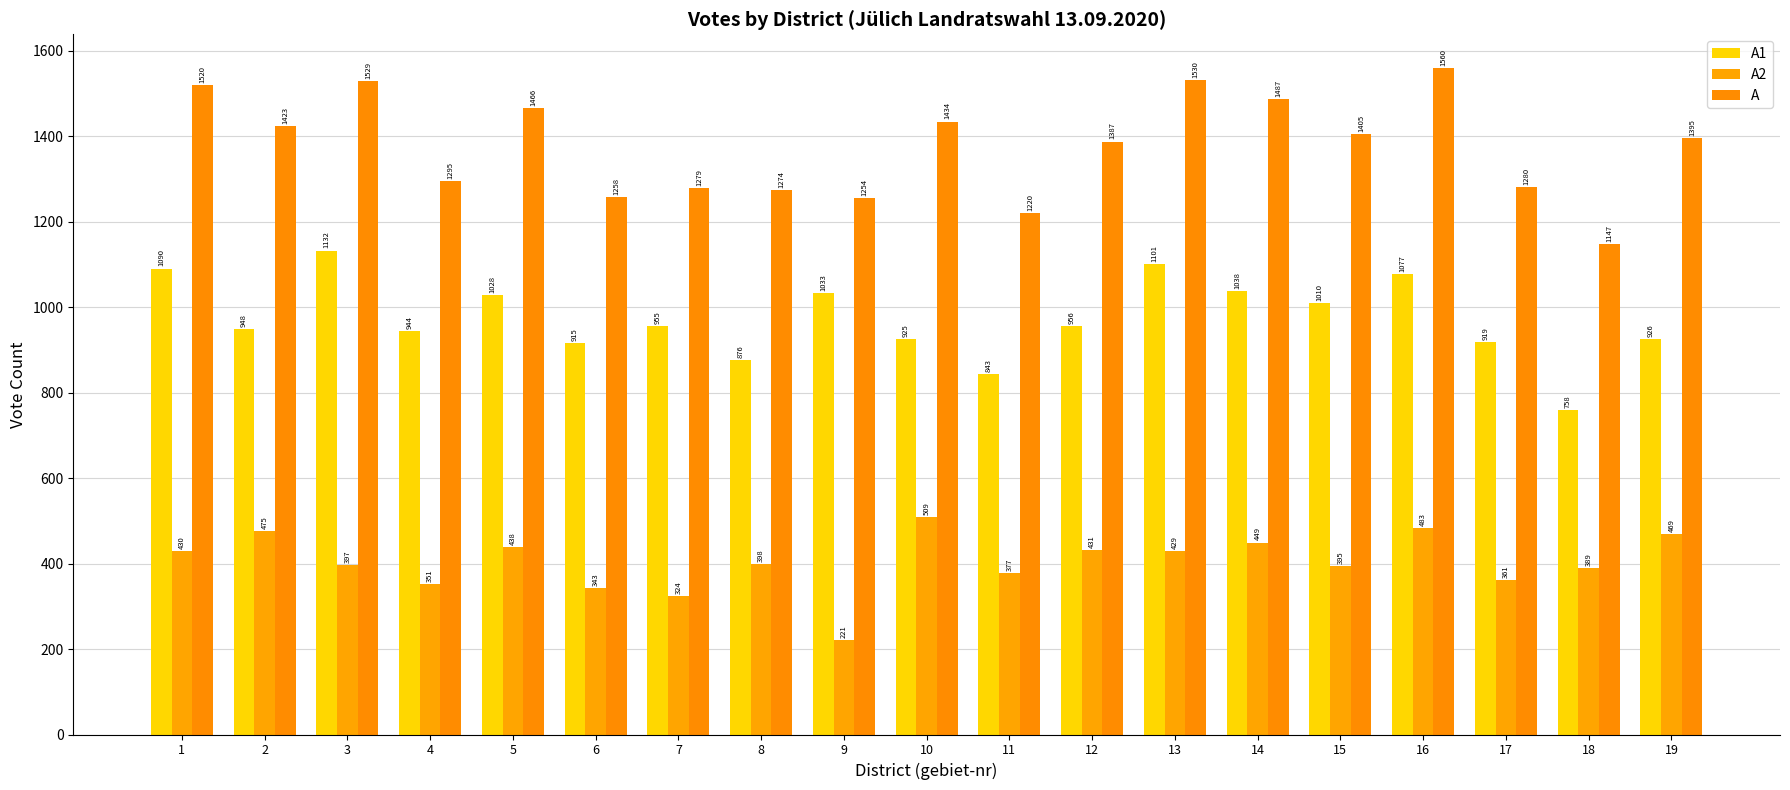

The A1 series shows 1101 at 13. True or false?

True